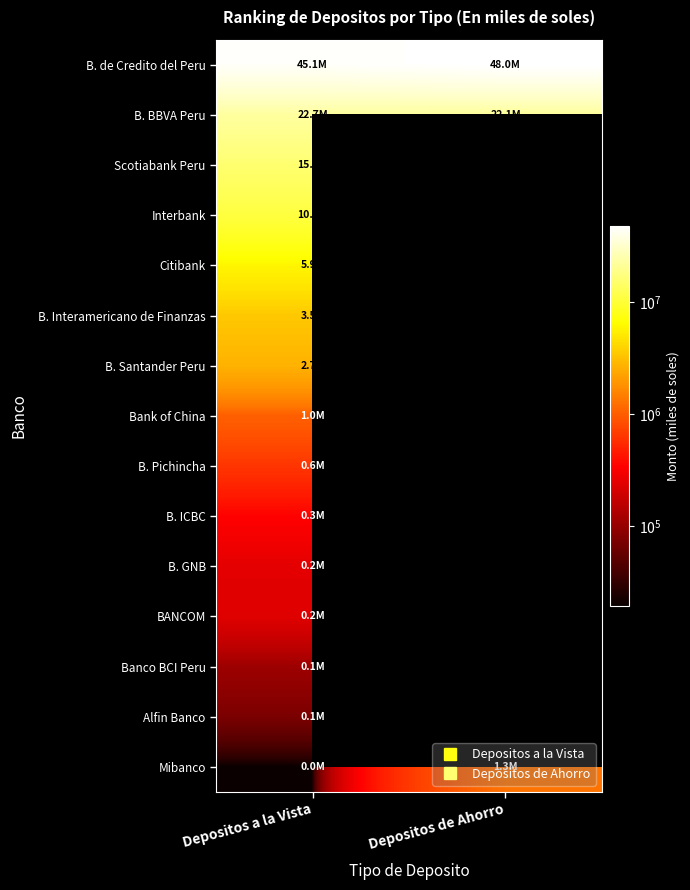

The Banco BCI Peru series shows 108887.1 at Depositos a la Vista. True or false?

True